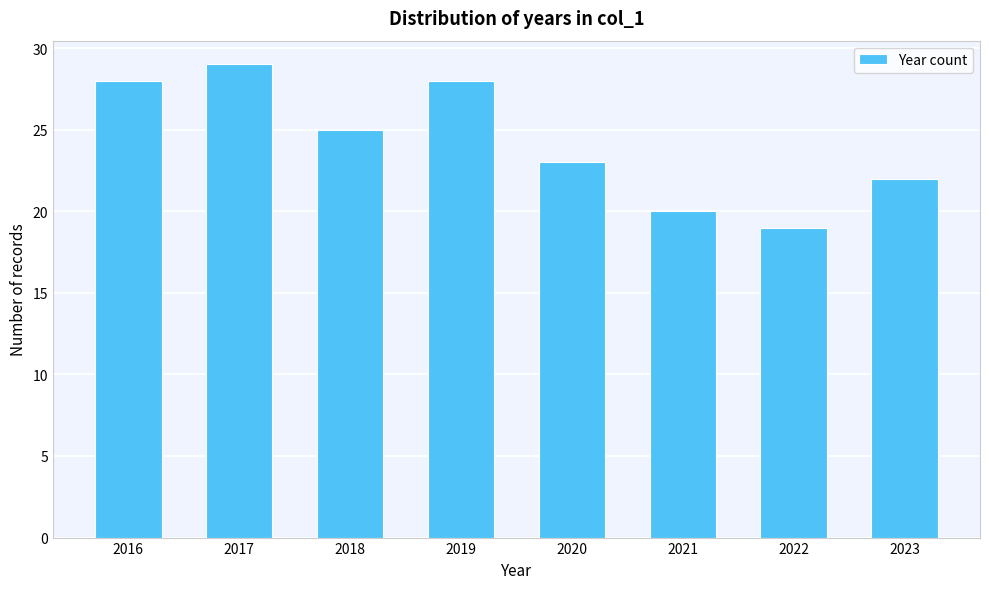

Reading left to right, transcribe all the data shown in this chart.

2016=28	2017=29	2018=25	2019=28	2020=23	2021=20	2022=19	2023=22